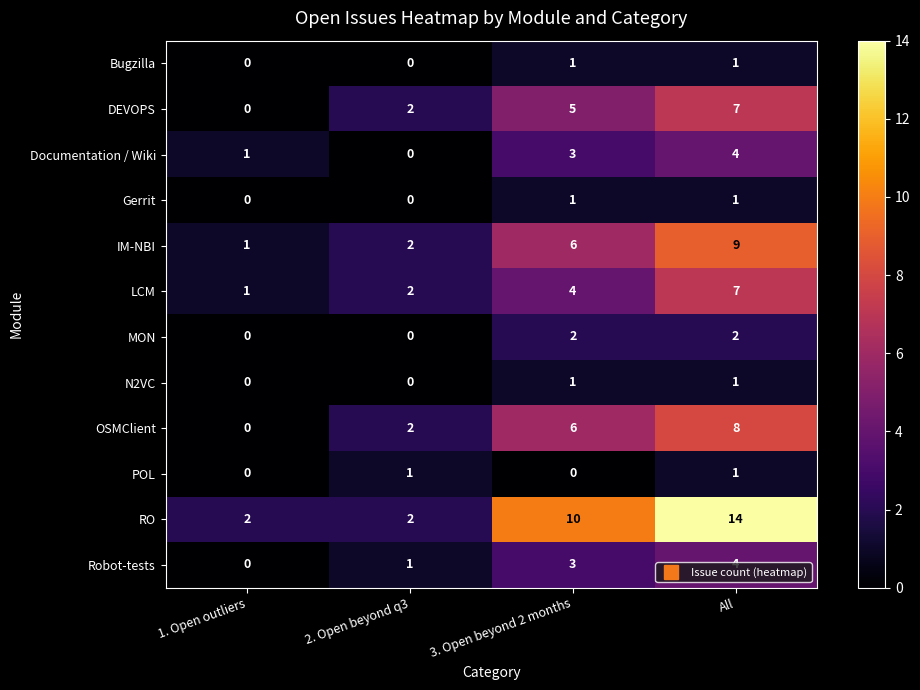

At how many categories does at least one series exceed 13?

1